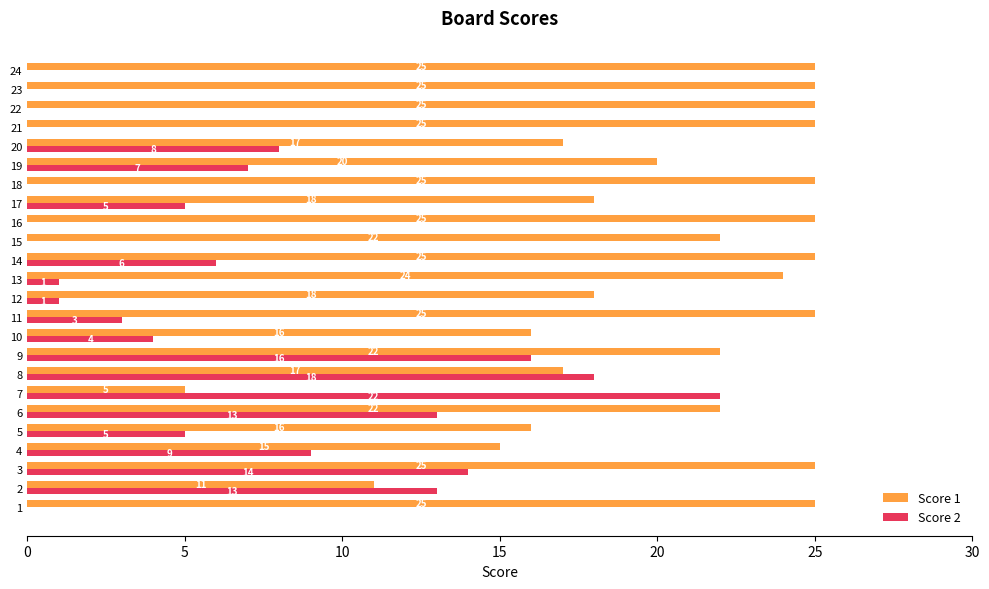

Between 15 and 20, which series saw the biggest shift?

Score 2